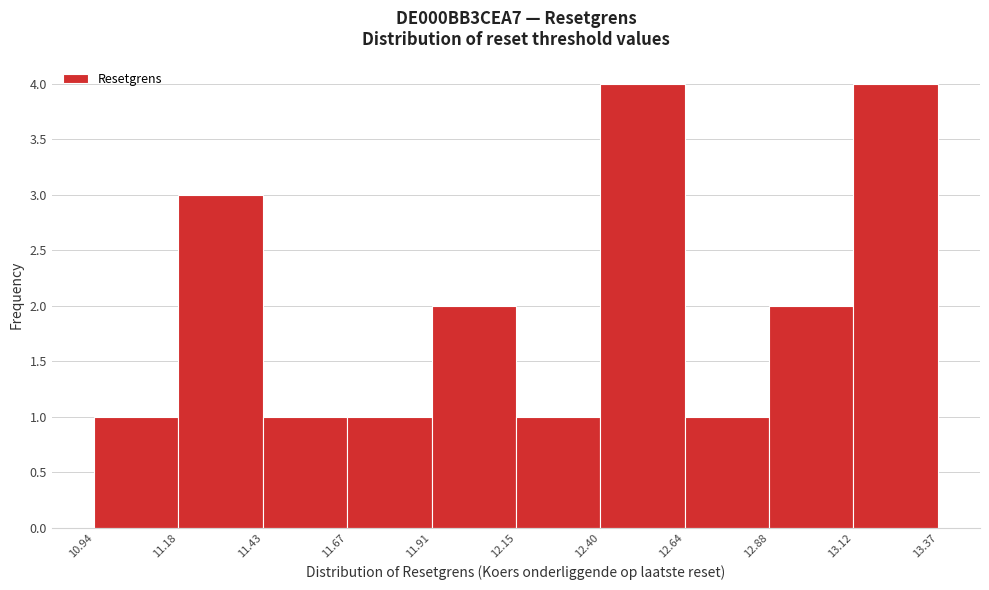

How tall is the bar that spans 11.18 to 11.43 on the x-axis? The values are not printed on the chart, so give them approximately, as read against the axis.

3